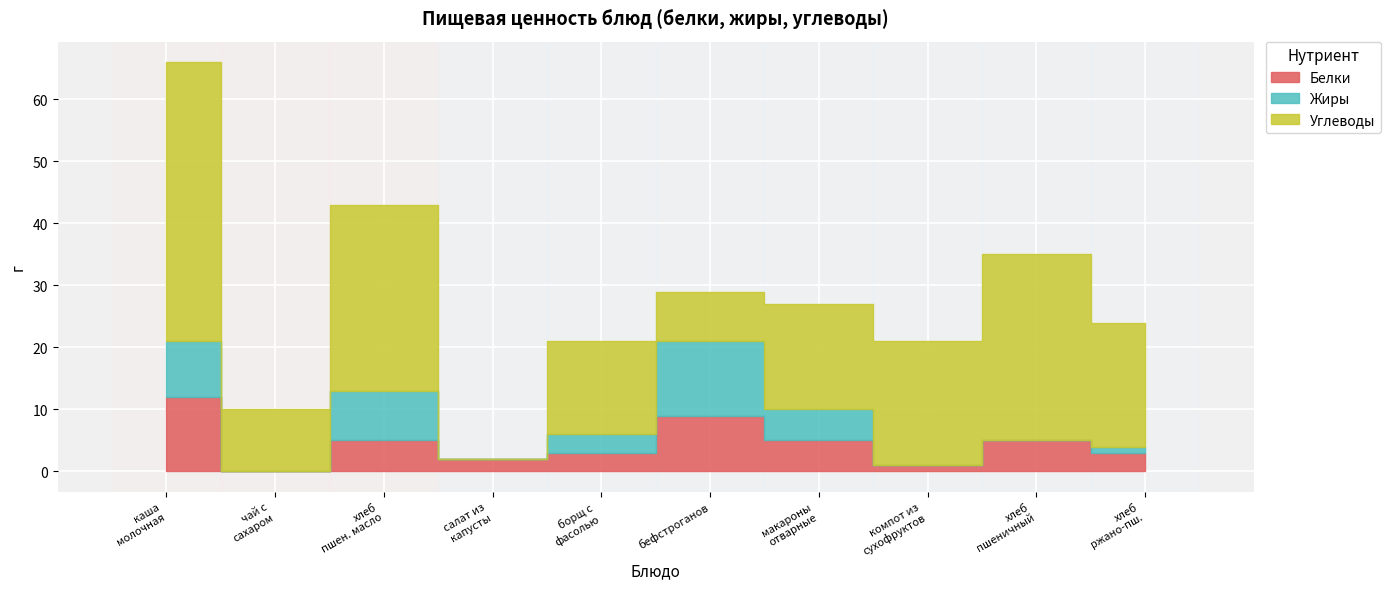

What are all the series names shown in the legend?

Белки, Жиры, Углеводы